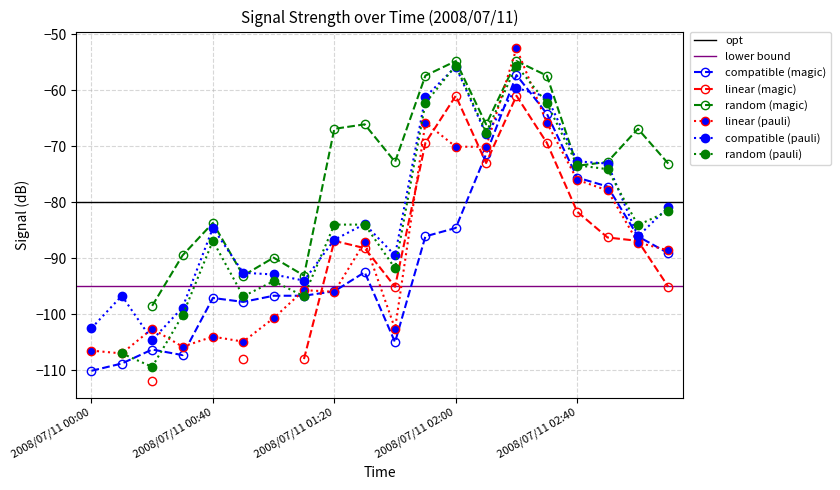

What value does the compatible (magic) series have at 2008/07/11 00:00?

-110.1